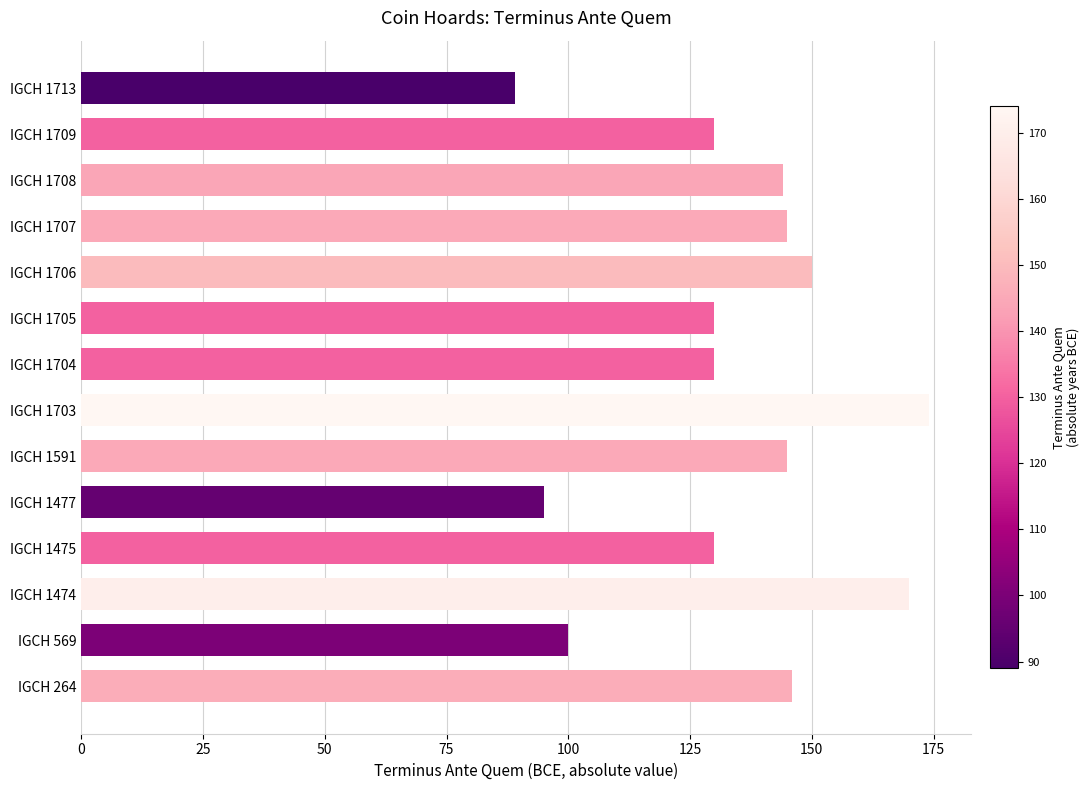

What is the difference between the second highest and minimum values?

81